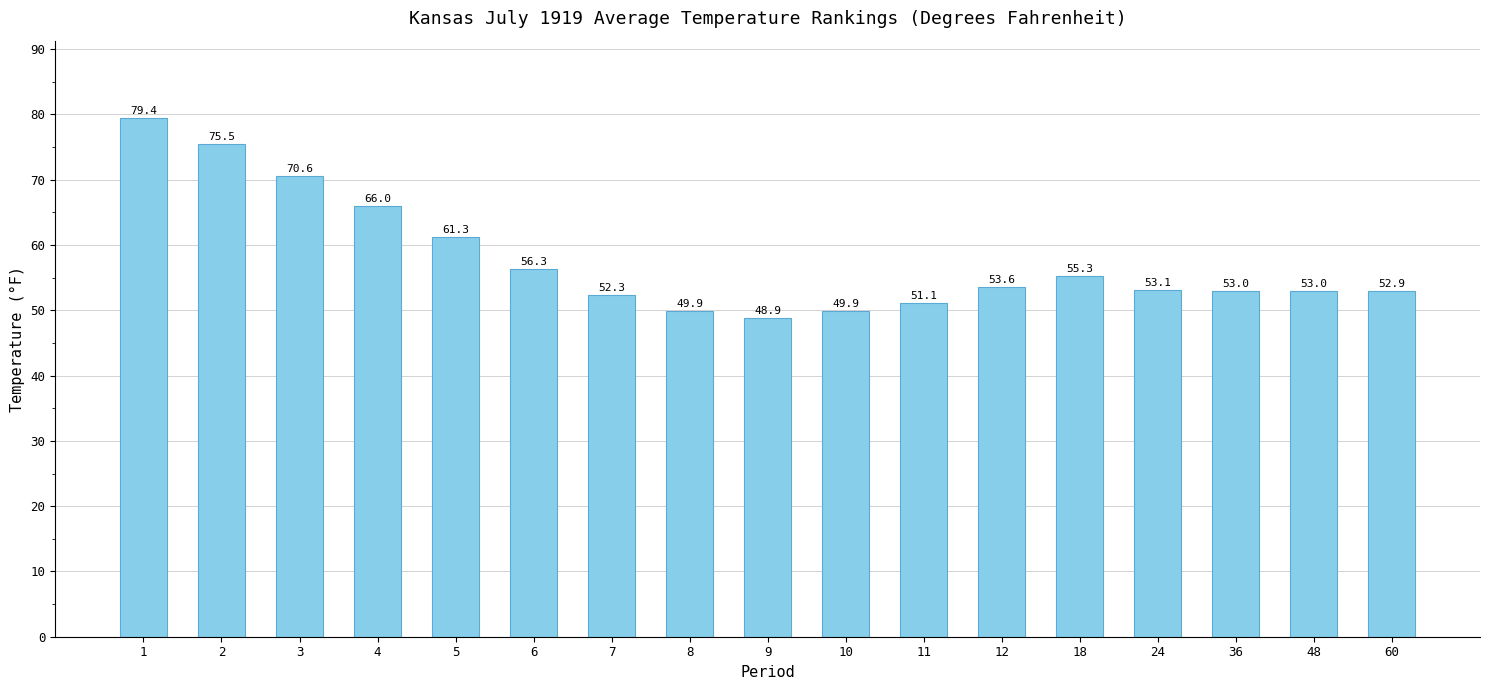

At which label is the value closest to 64?

4